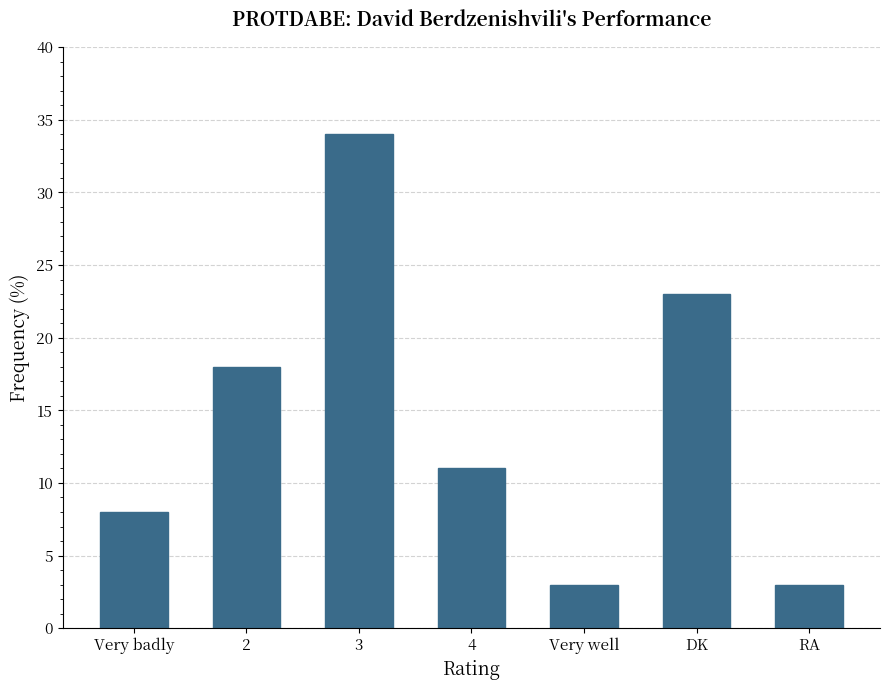

Which label corresponds to the largest value in the chart?

3